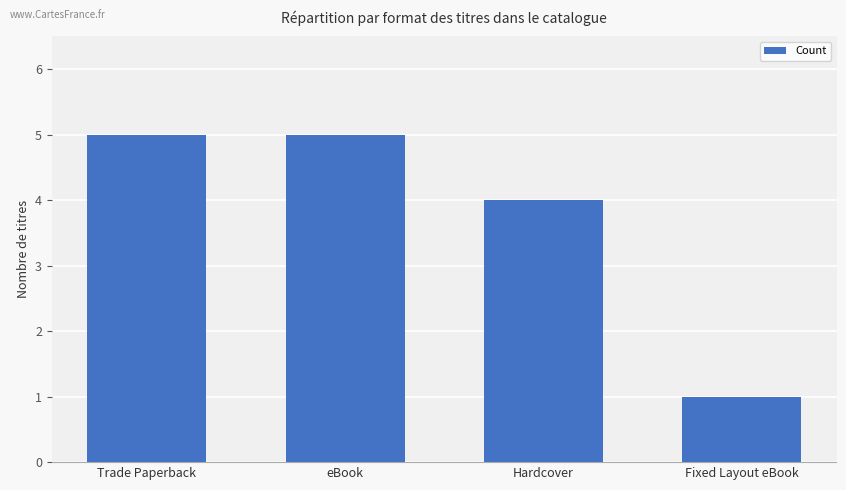

What is the difference between the values at eBook and Fixed Layout eBook?

4